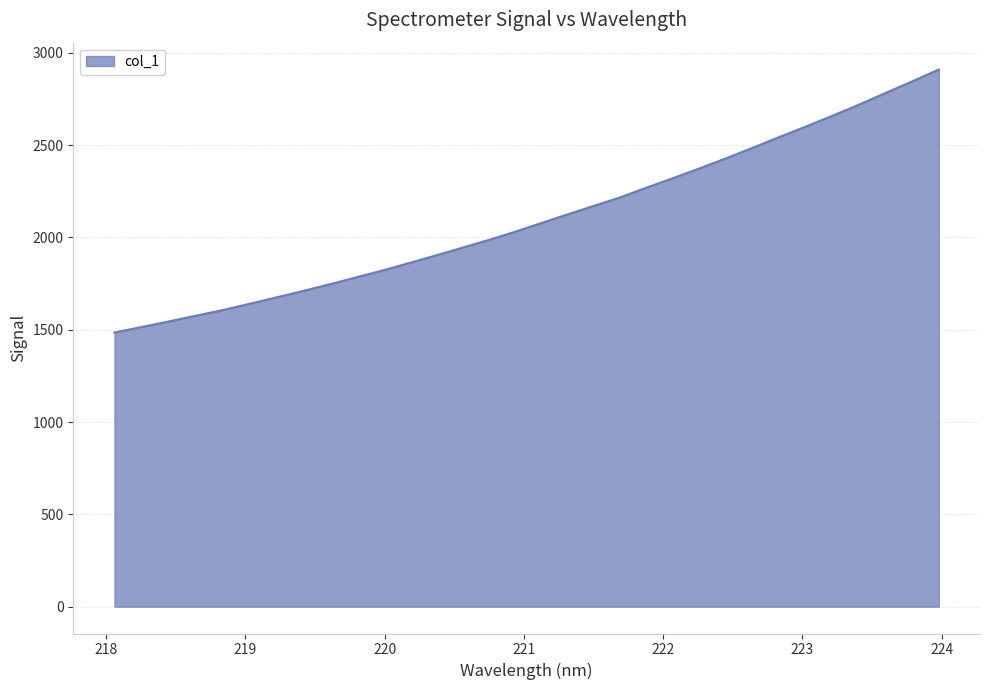

What is the difference between the maximum and minimum values?

1424.4